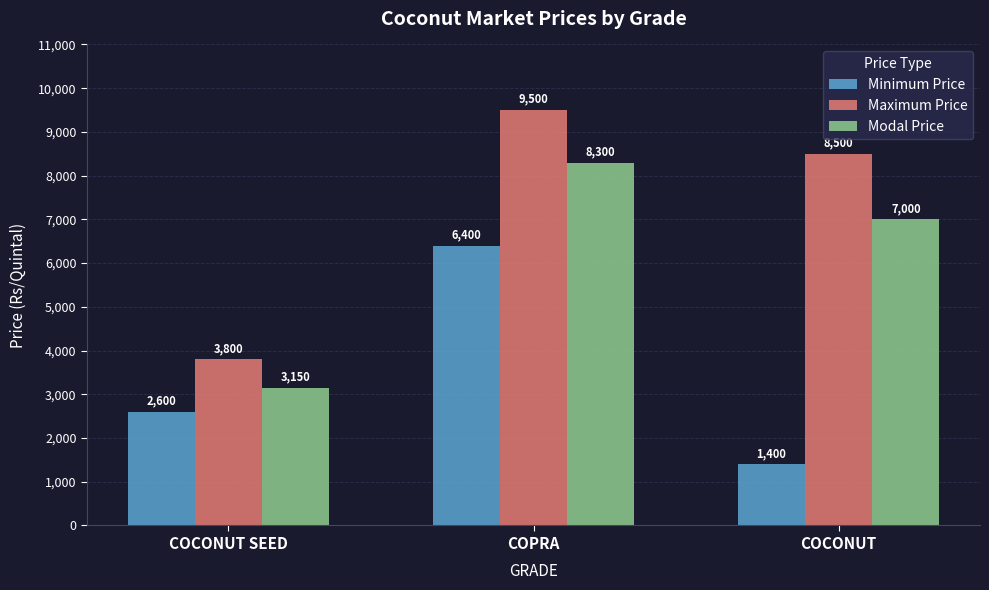

What is the highest value of the Minimum Price series?

6400